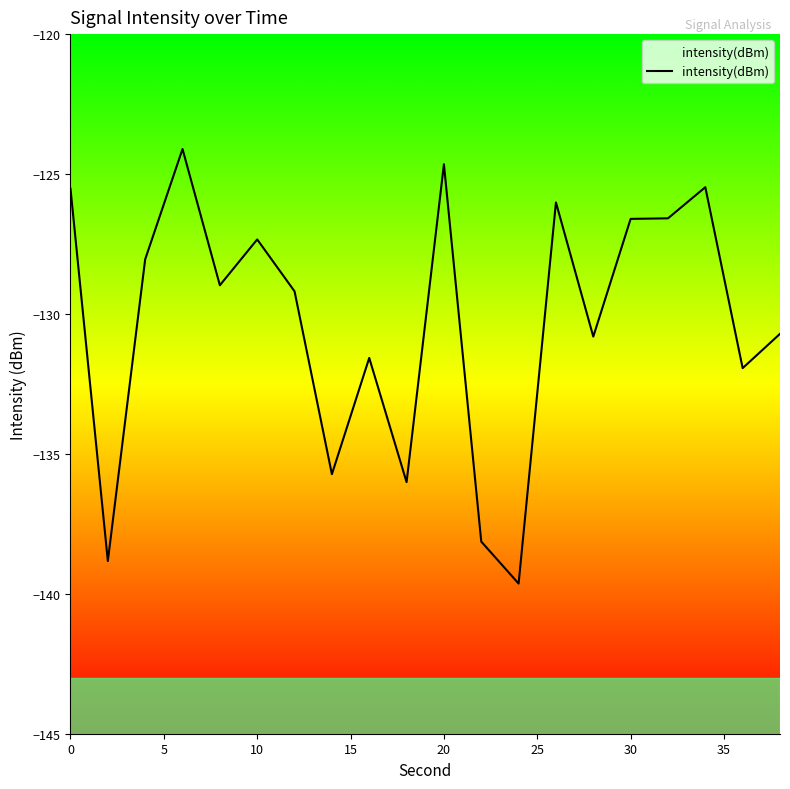

What is the minimum value shown in the chart?

-139.6